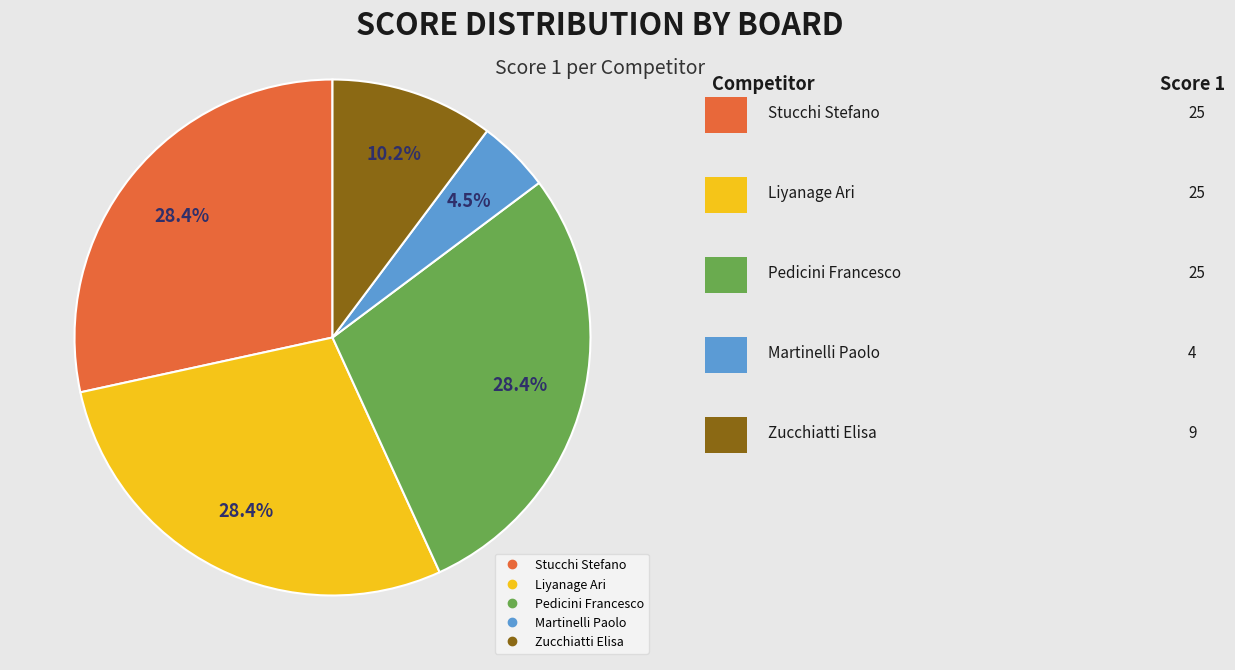

Does any single category account for the majority?

No